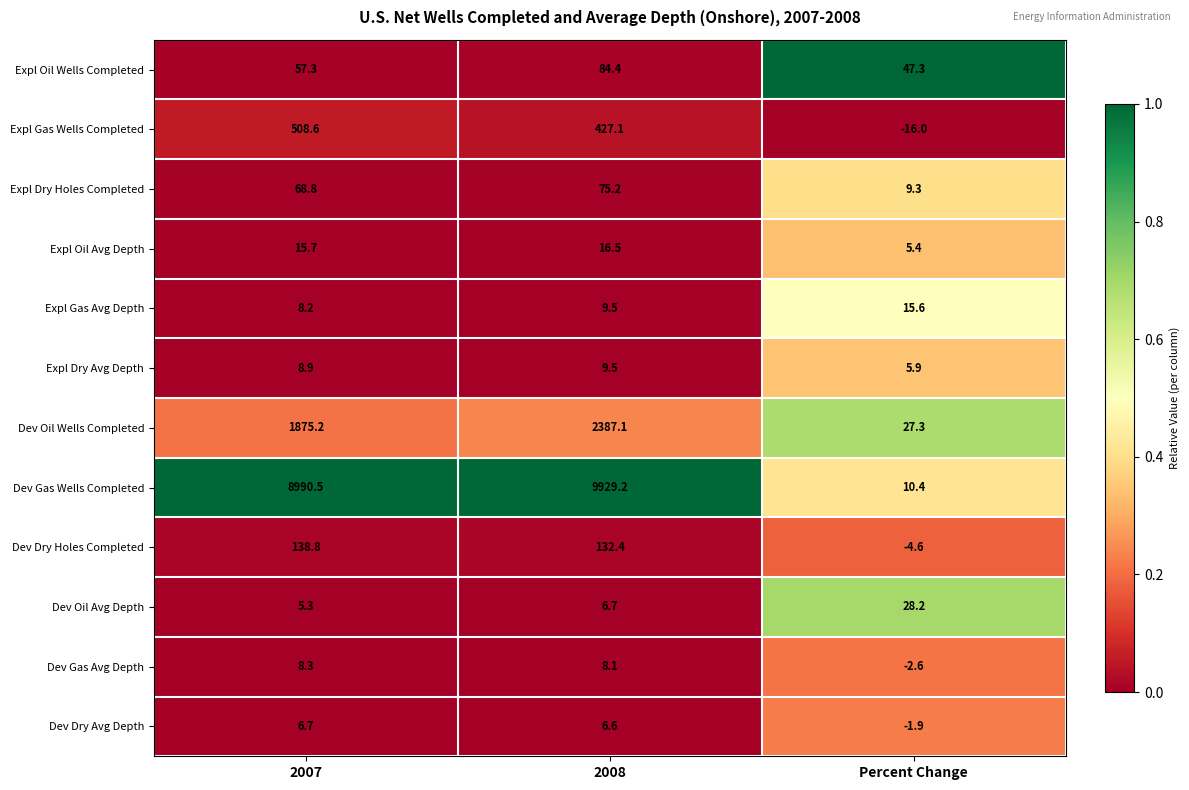

Which label corresponds to the largest value in the chart?

2008